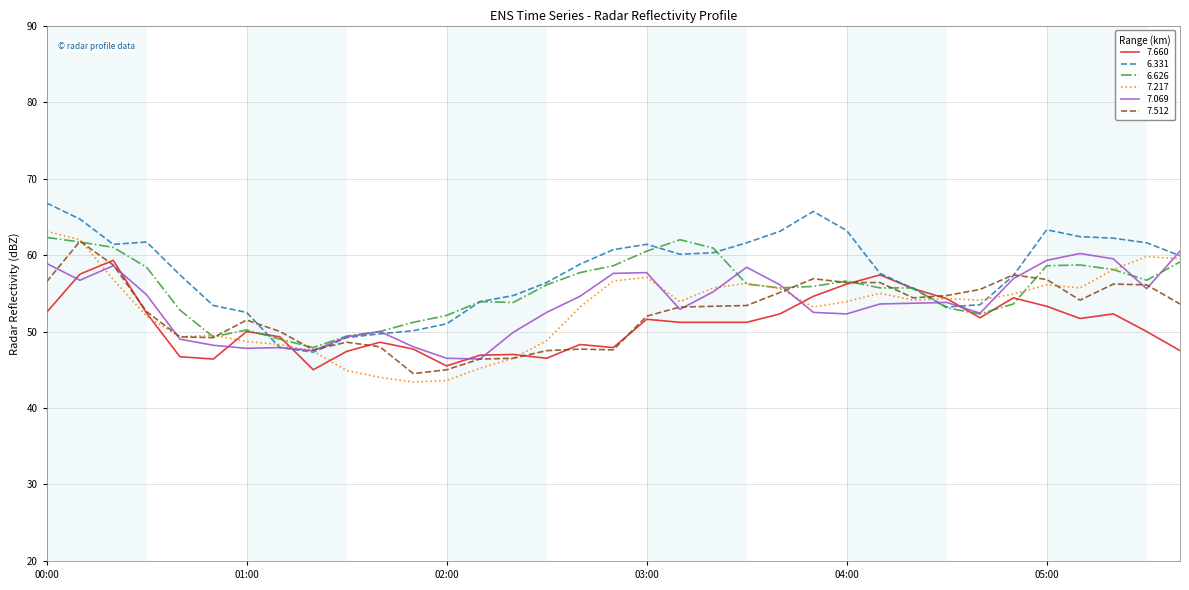

What is the maximum value shown in the chart?

66.8